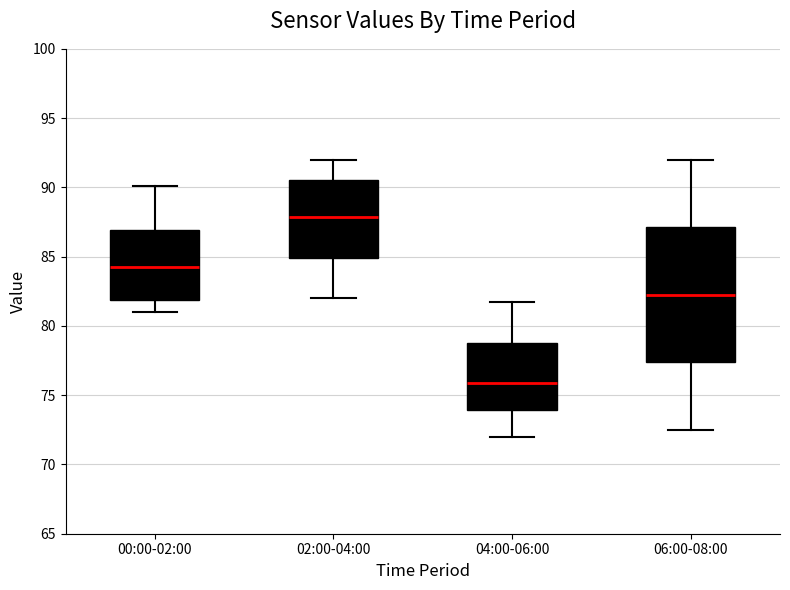

Where does the upper whisker of the box for 00:00-02:00 end on the y-axis? The values are not printed on the chart, so give them approximately, as read against the axis.

90.0